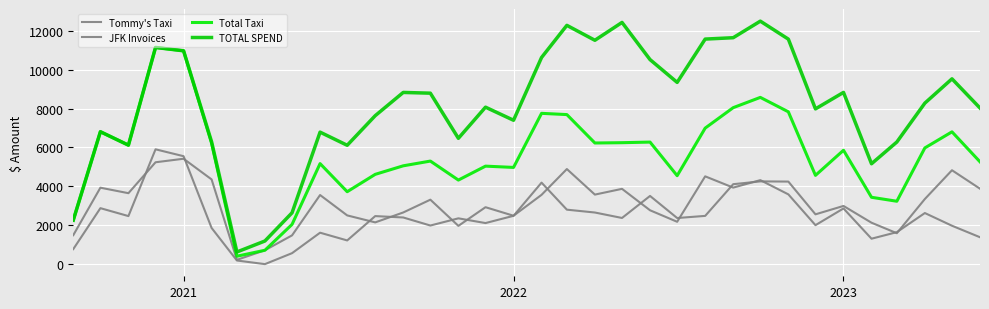

Which series has the largest total across all categories?

TOTAL SPEND